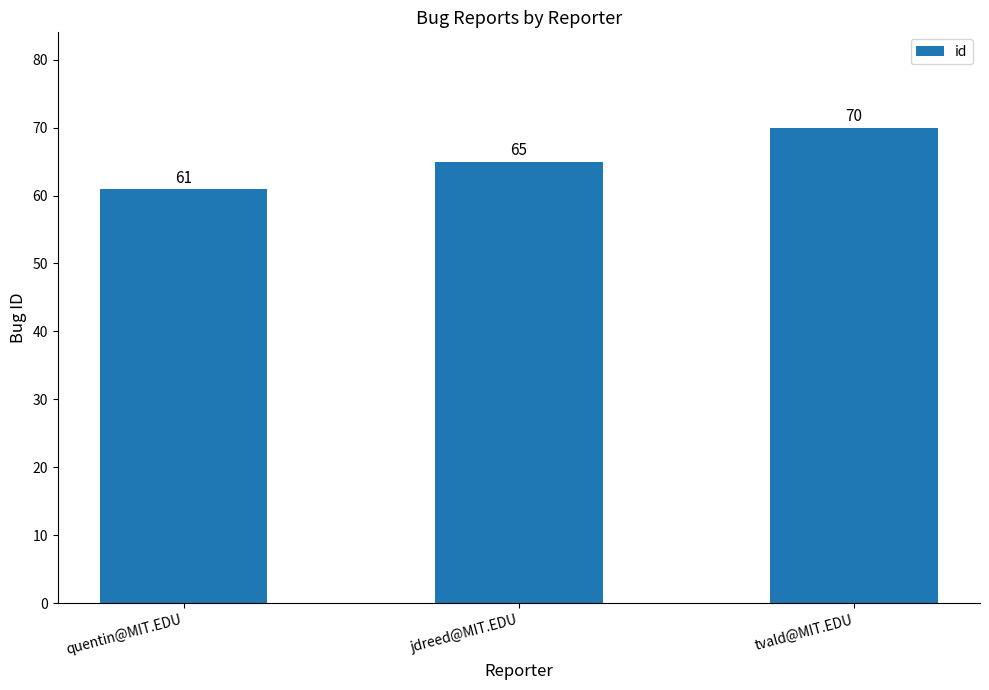

Which label corresponds to the largest value in the chart?

tvald@MIT.EDU